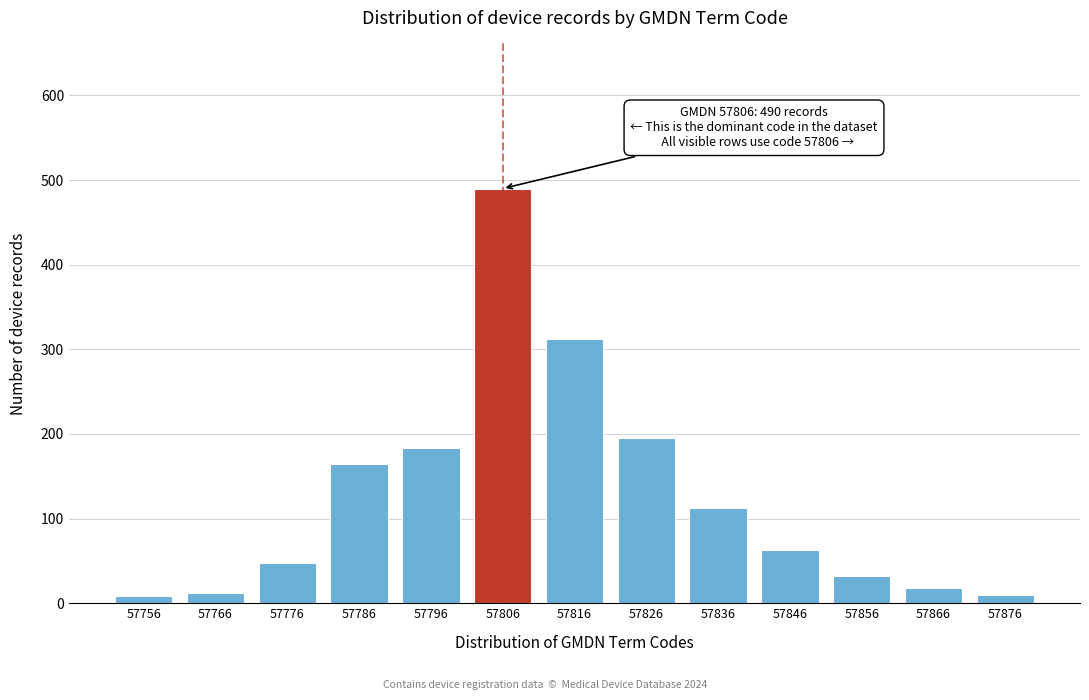

What is the maximum value shown in the chart?

490